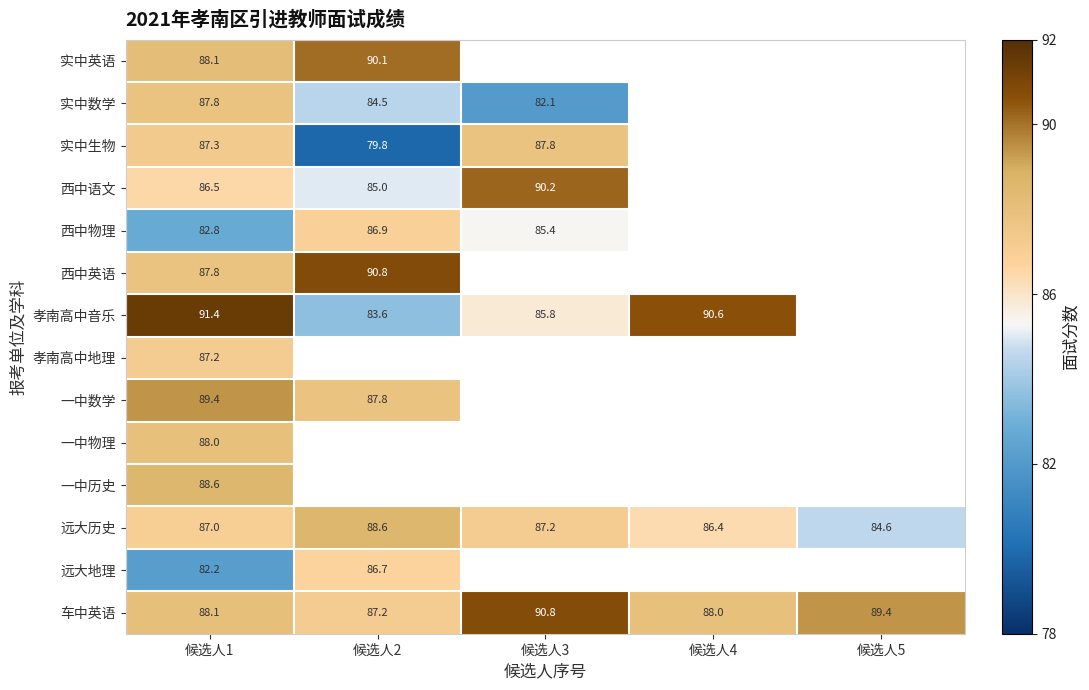

Which series has the largest total across all categories?

车中英语